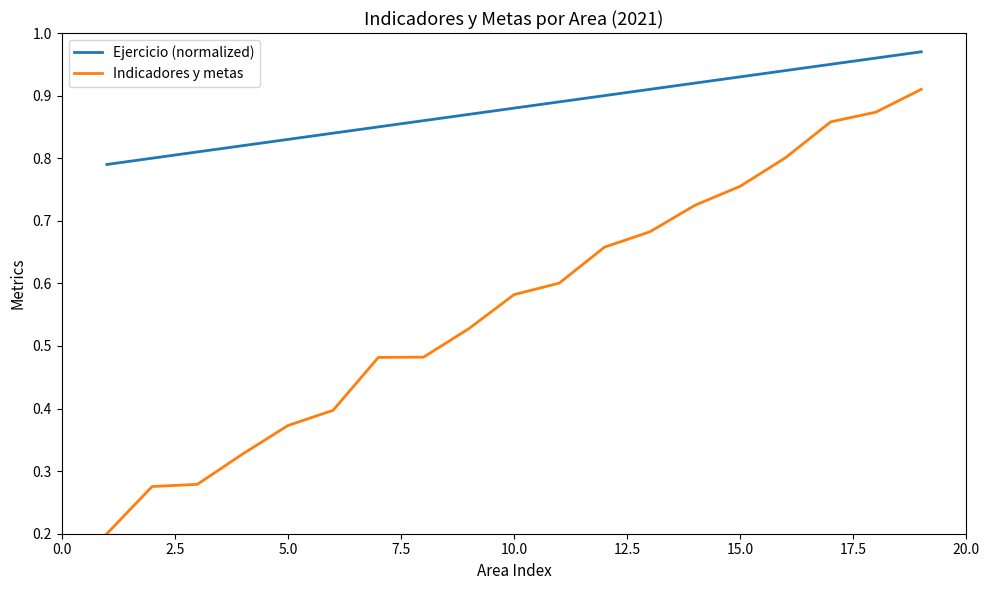

Does the chart display data point markers on the line(s)?

No